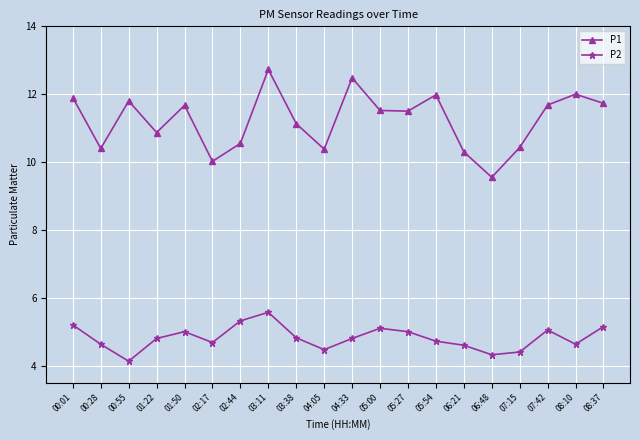

What is the total value across all series at 07:15?

14.8